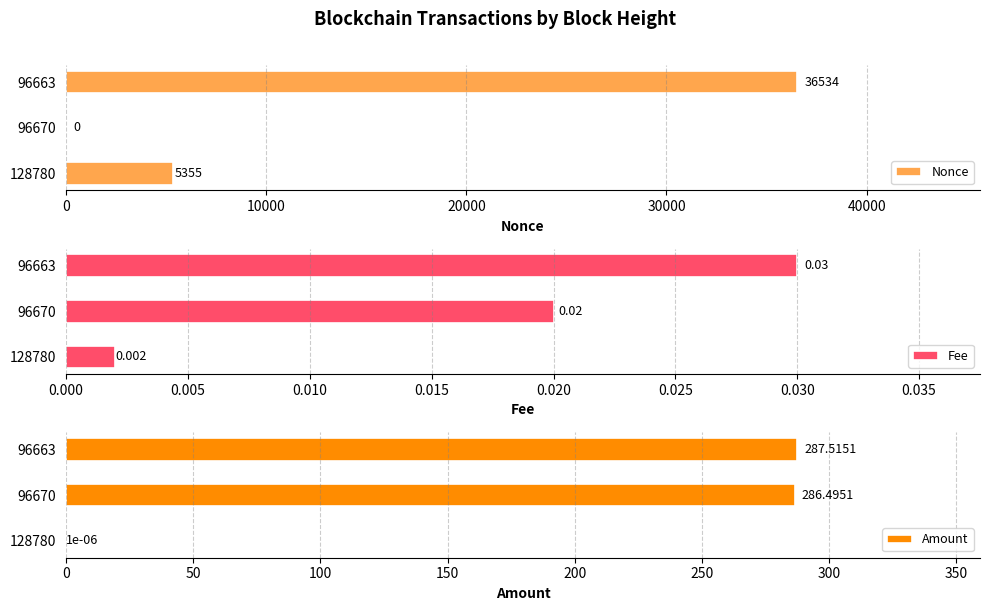

Does the chart contain stacked bars?

No